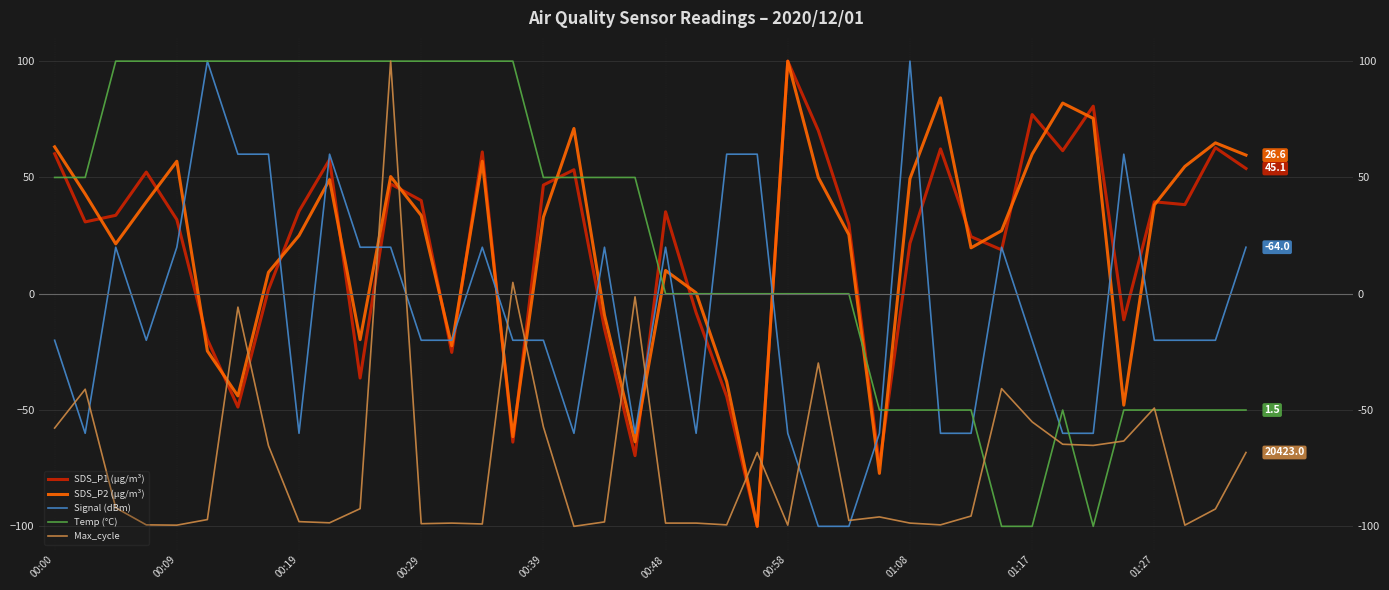

True or false: Max_cycle has more than 0 points higher than both neighbors.

True